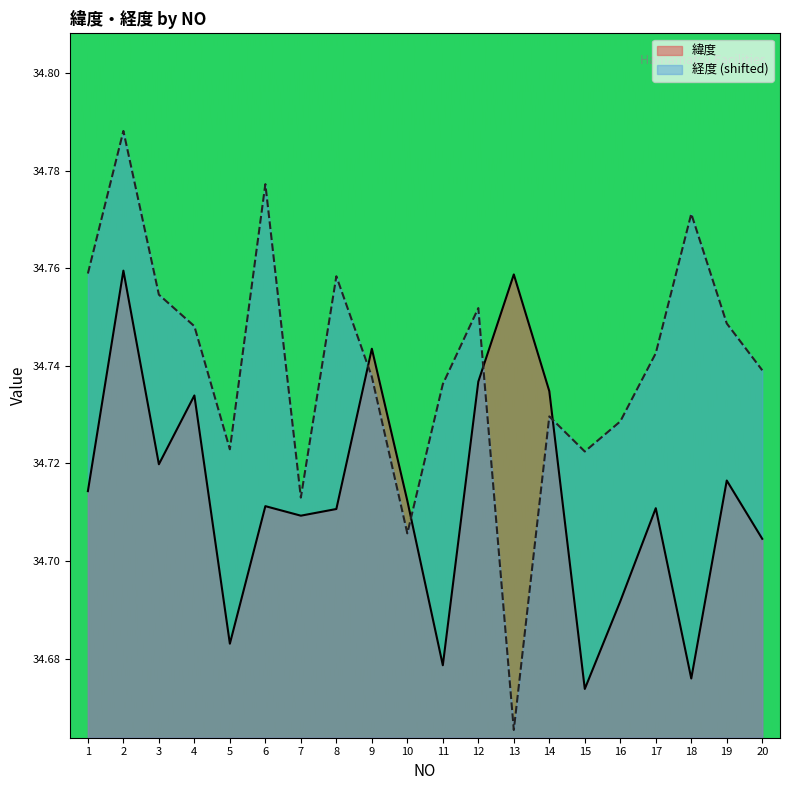

After their last crossing, which series has the higher values: 経度 or 緯度?

経度